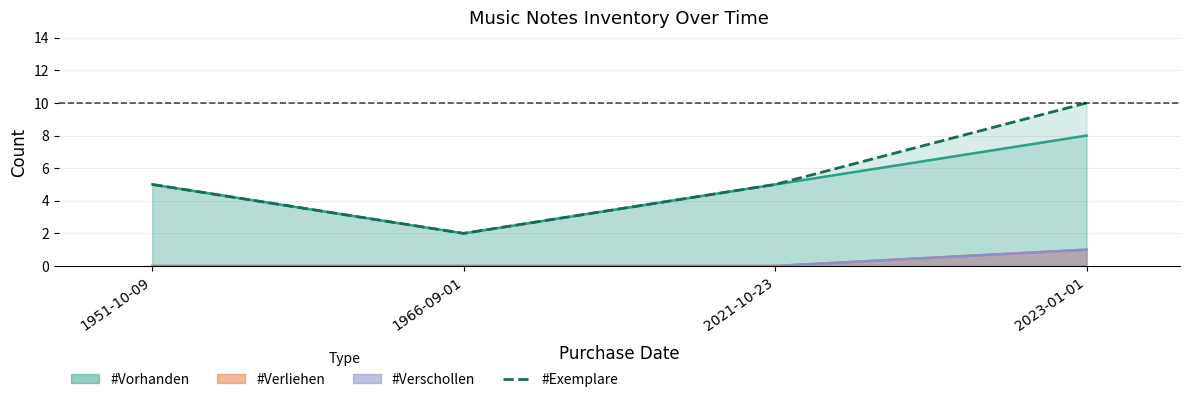

List the labels in order of value, smallest first.

1966-09-01, 1951-10-09, 2021-10-23, 2023-01-01